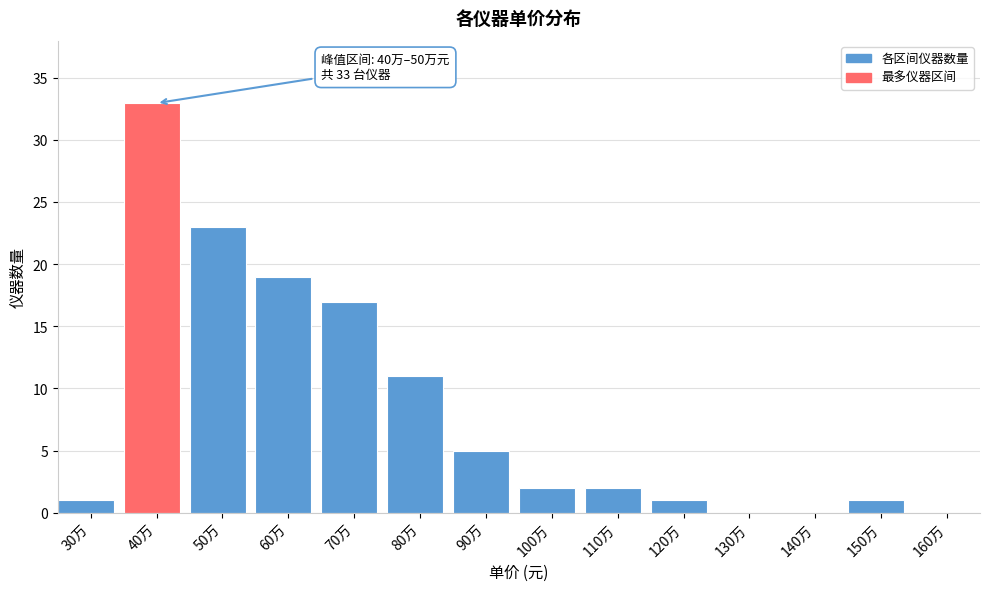

Reading left to right, what are all the values shown in this chart?

30万=1	40万=33	50万=23	60万=19	70万=17	80万=11	90万=5	100万=2	110万=2	120万=1	130万=0	140万=0	150万=1	160万=0